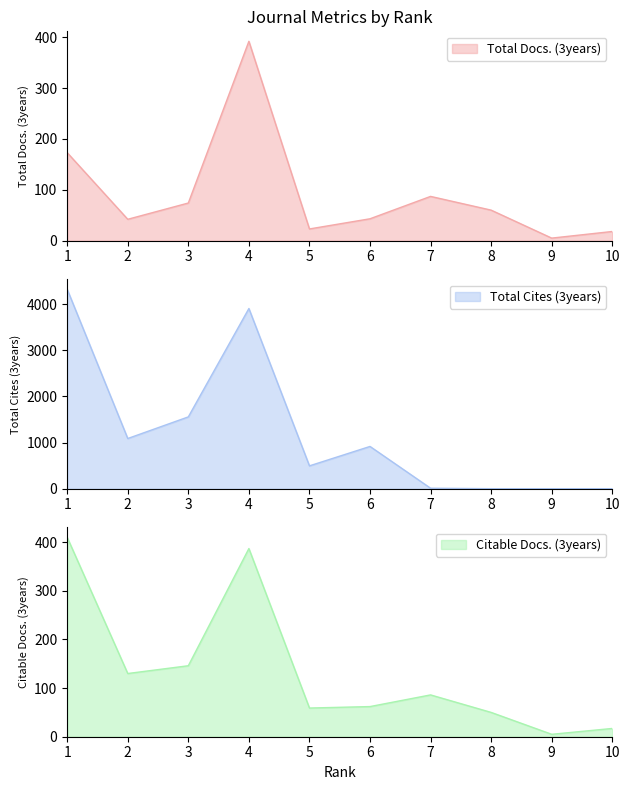

At how many categories does at least one series exceed 2603?

2